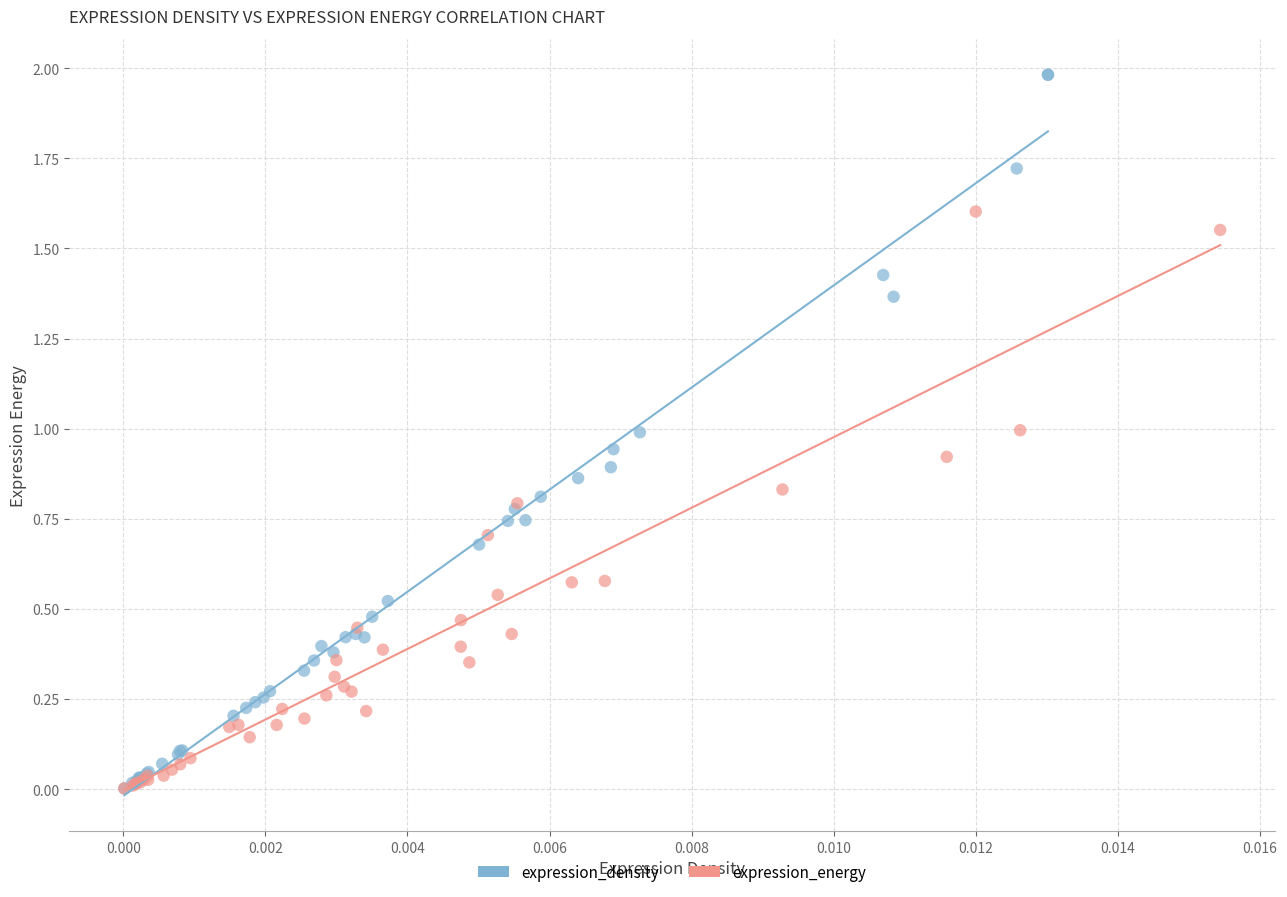

Which series has the widest spread of Y values?

expression_density